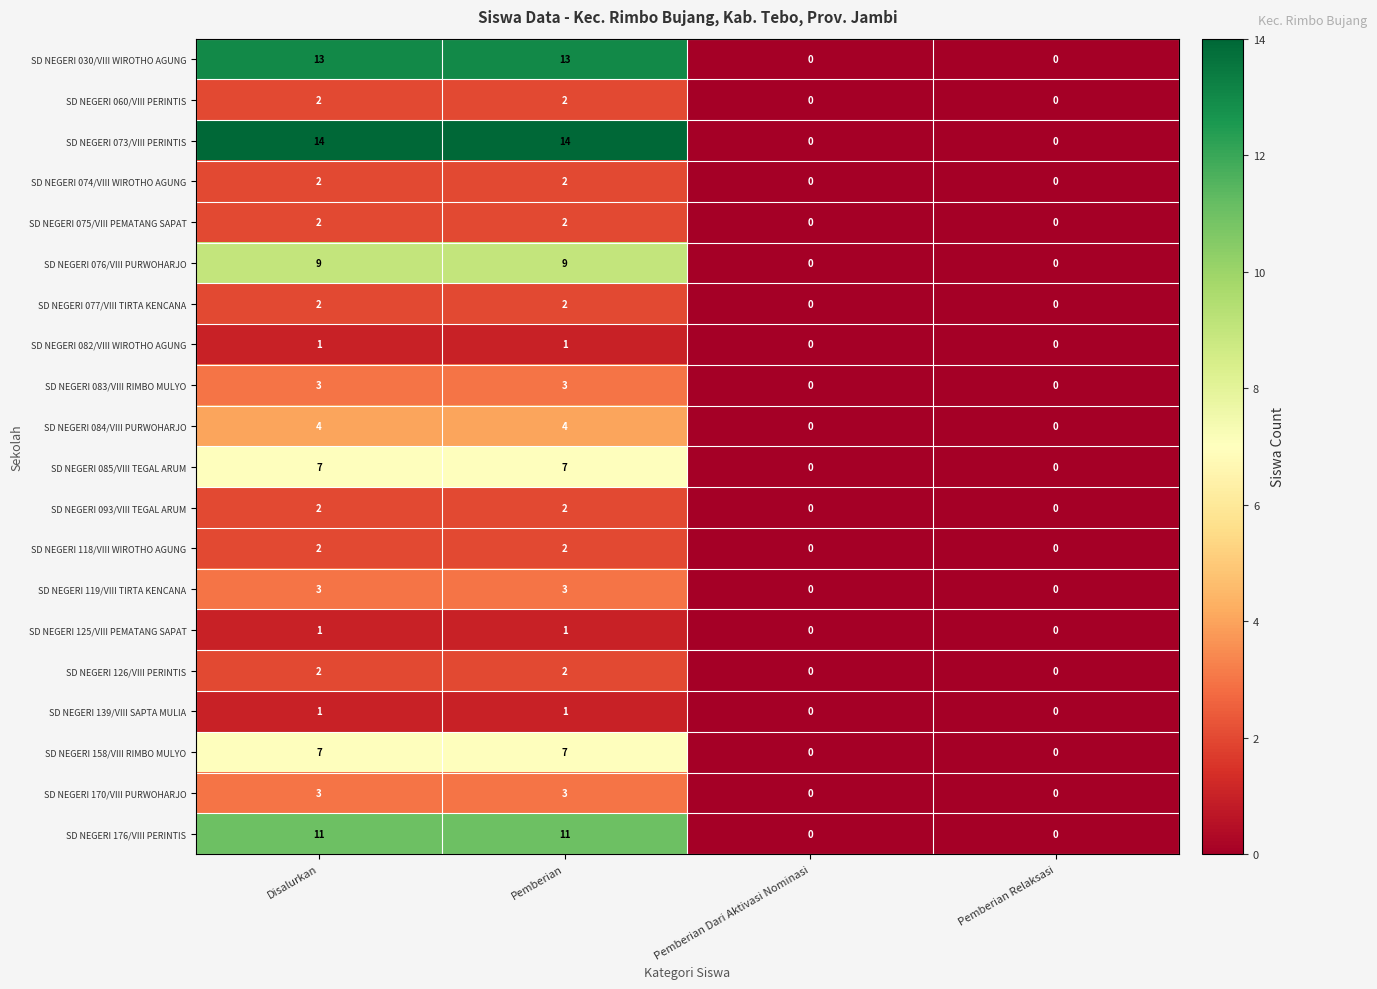

The SD NEGERI 119/VIII TIRTA KENCANA series shows -1 at Pemberian Dari Aktivasi Nominasi. True or false?

False